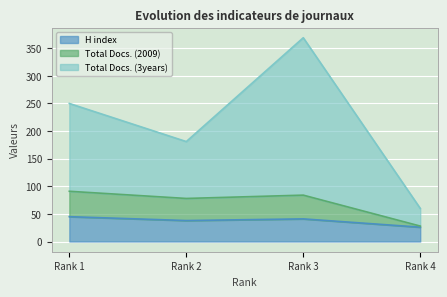

Reading right to left, list all the values displayed in this chart.

H index: Rank 4=26	Rank 3=41	Rank 2=38	Rank 1=45
Total Docs. (2009): Rank 4=28	Rank 3=84	Rank 2=78	Rank 1=91
Total Docs. (3years): Rank 4=60	Rank 3=369	Rank 2=181	Rank 1=250